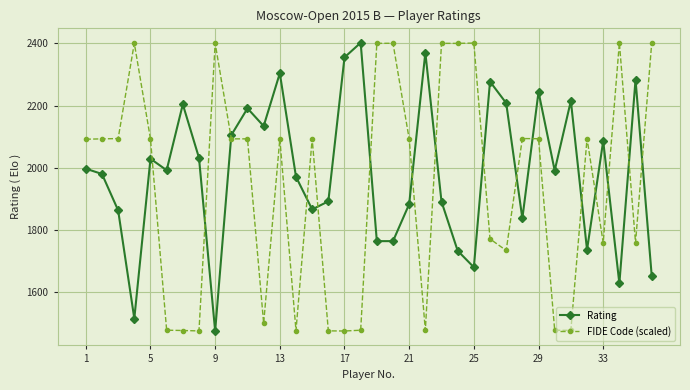

List the series in order of their overall mean, highest first.

Rating, FIDE Code (scaled)